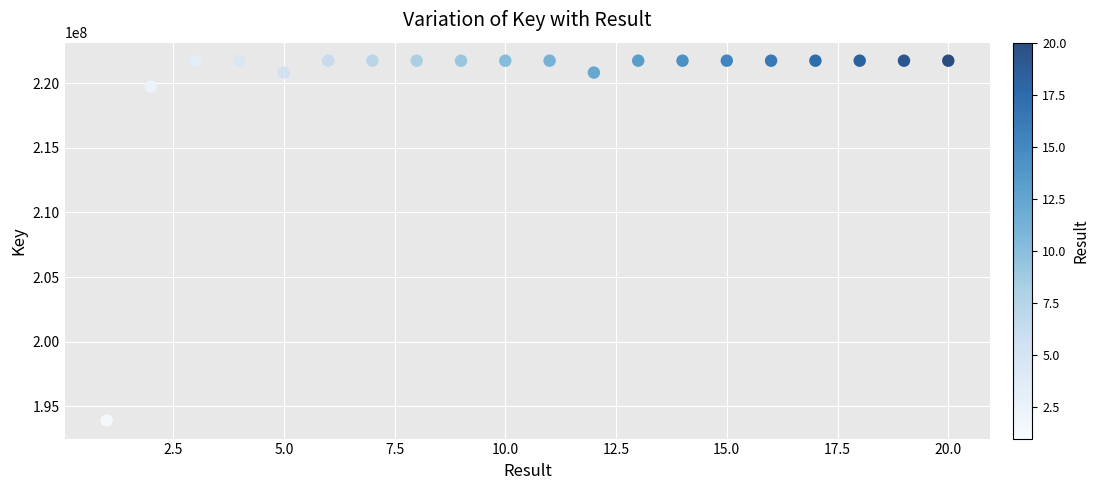

What is the range of X values (max minus min)?

19